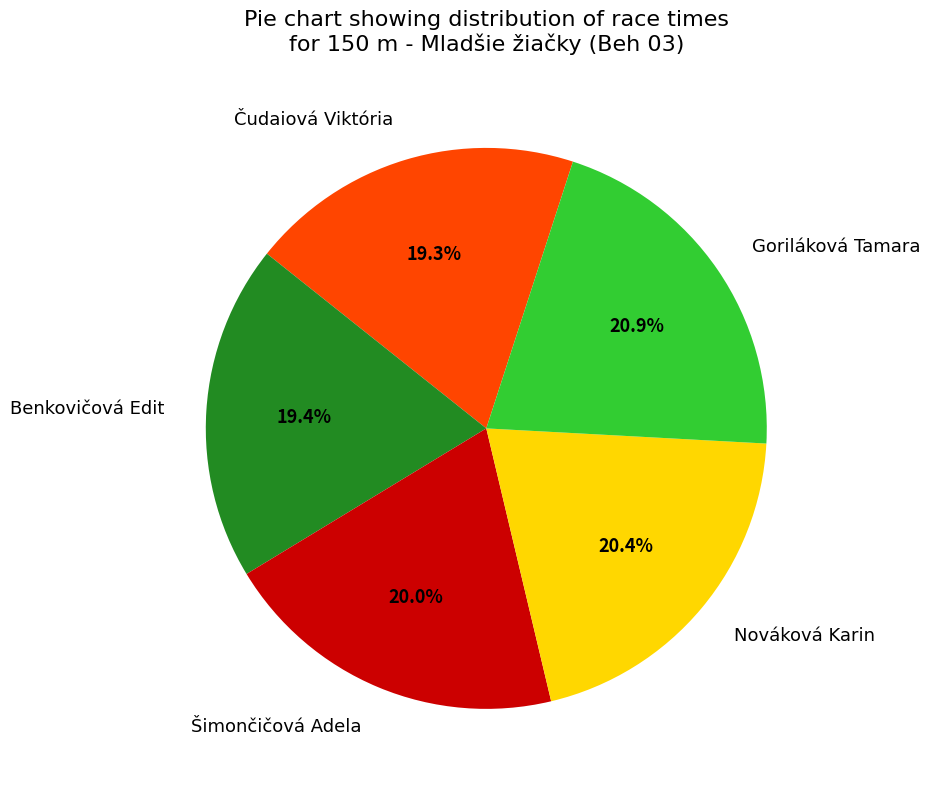

The Nováková Karin slice represents 6% of the pie. True or false?

False